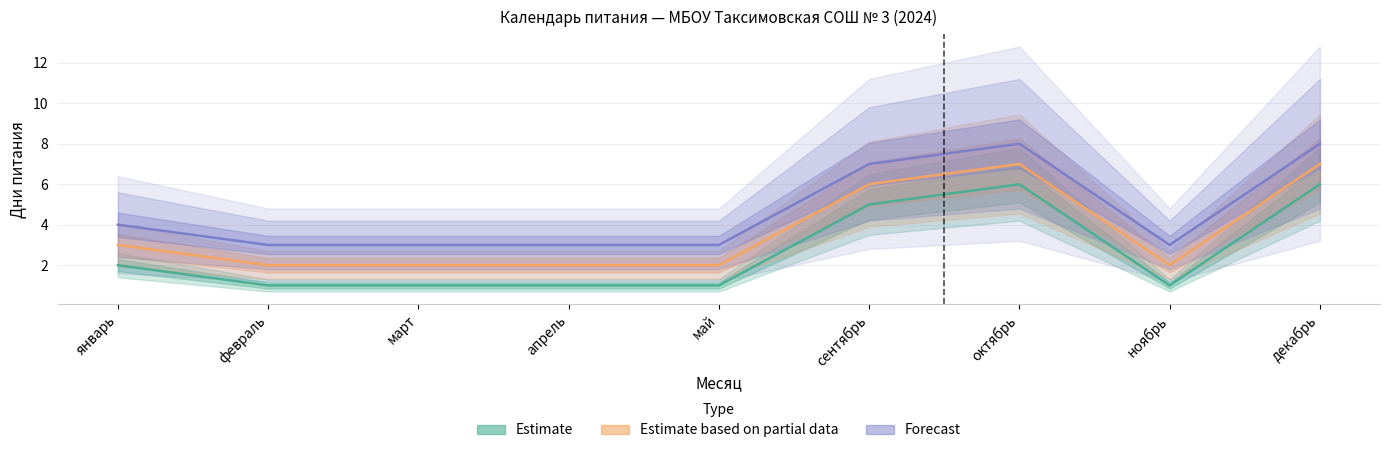

How many distinct data groups are displayed?

3